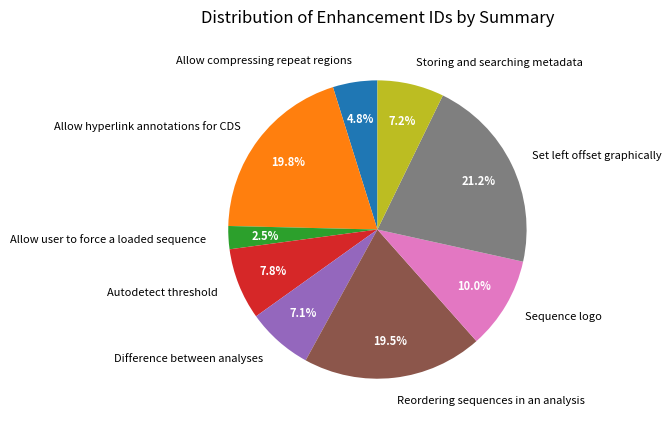

To the nearest percent, what percentage of the pie is Allow compressing repeat regions?

5%